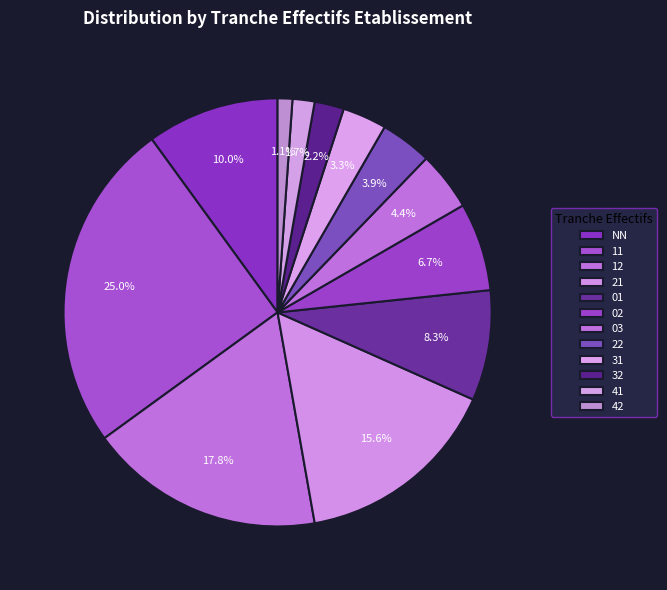

What percentage is the 12 slice, to the nearest percent?

18%